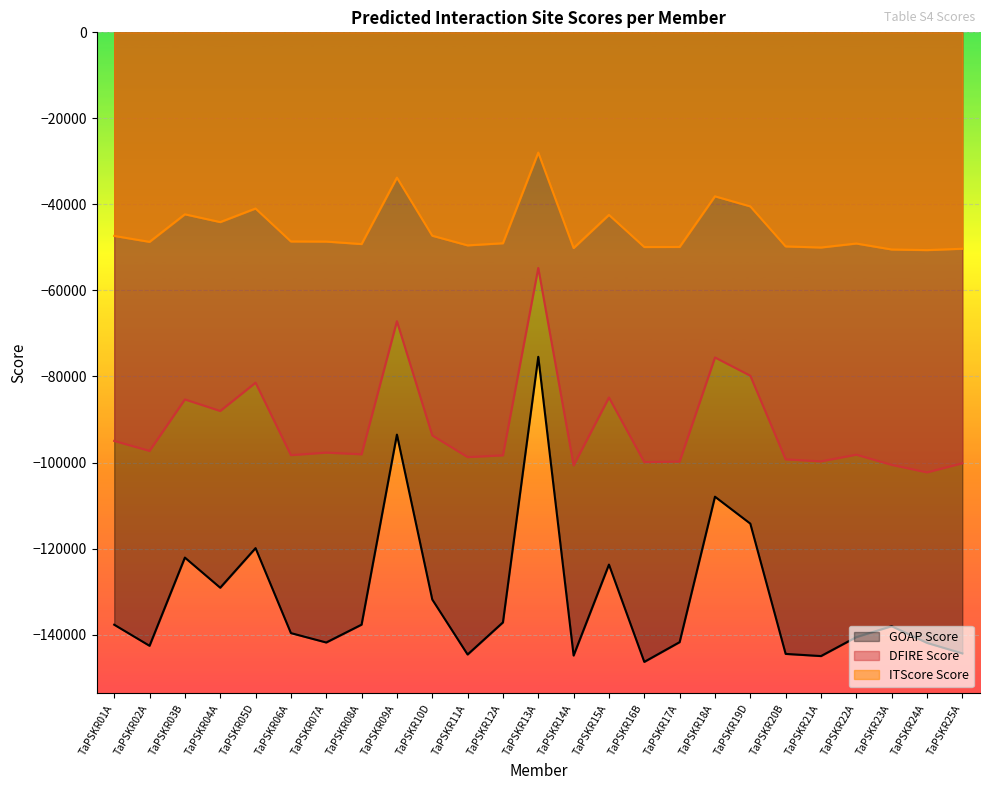

What is the total value across all series at TaPSKR18A?

-221639.7